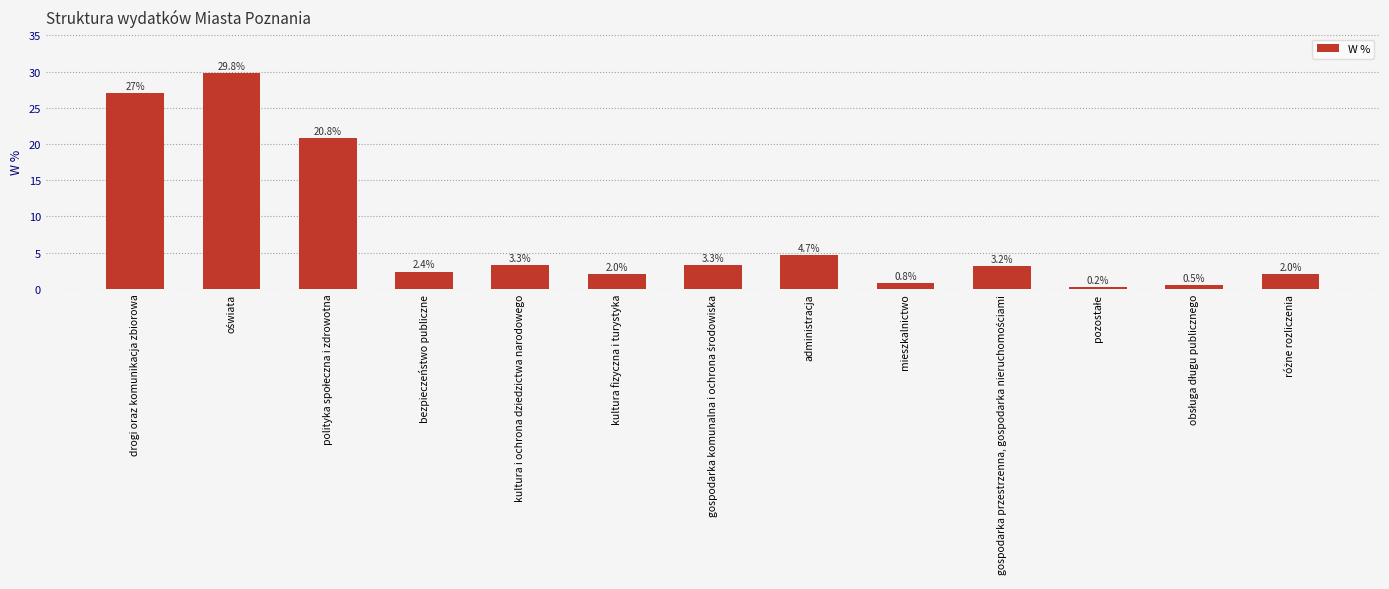

Between bezpieczeństwo publiczne and kultura i ochrona dziedzictwa narodowego, which is larger?

kultura i ochrona dziedzictwa narodowego